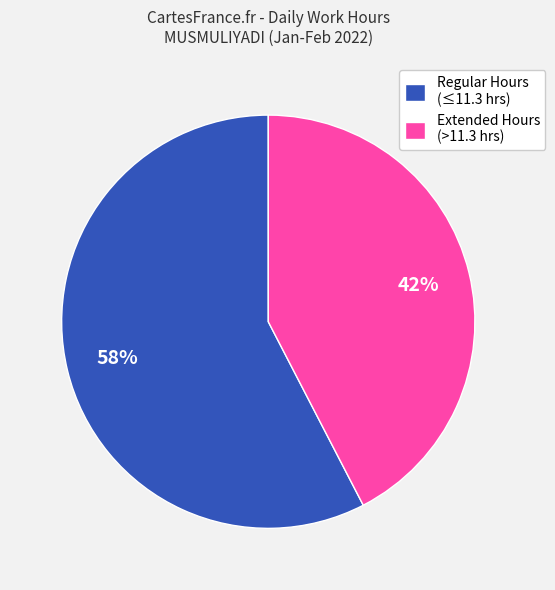

To the nearest percent, what is the average slice percentage?

50%